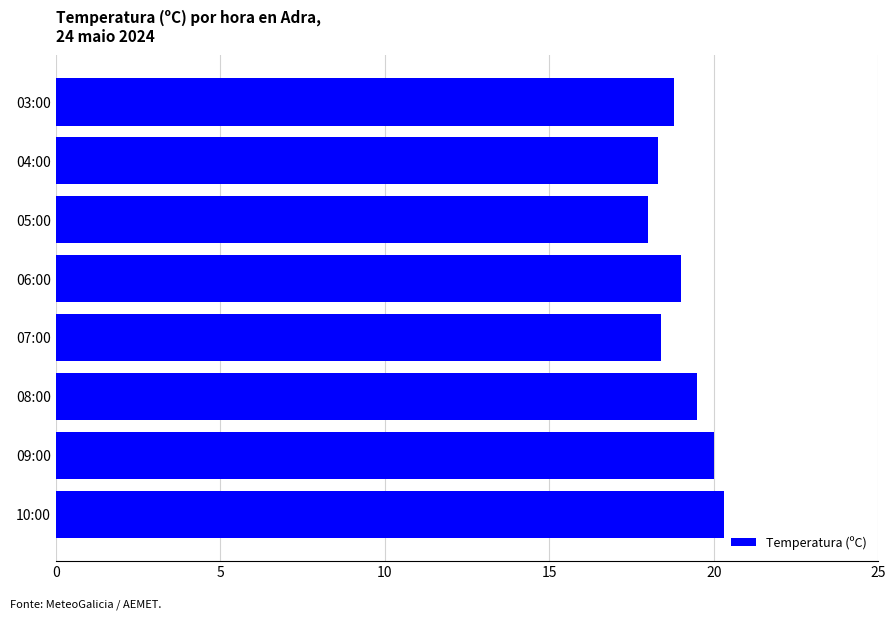

Read the value at 05:00.

18.0